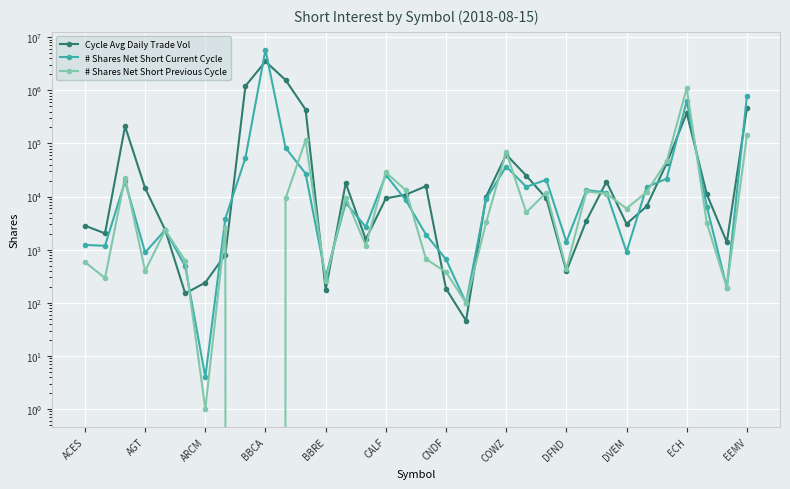

Reading left to right, transcribe all the data shown in this chart.

Cycle Avg Daily Trade Vol: 2835	2024	210246	14423	2358	150	240	805	1206563	3502042	1571246	435190	175	17970	1564	9247	10883	15711	184	46	10011	61830	24741	9300	396	3531	19067	3056	6542	42304	373636	11081	1383	458747
# Shares Net Short Current Cycle: 1230	1182	19464	885	2351	486	4	3864	53471	5803814	83077	27159	309	7612	2688	25639	8489	1922	659	99	9045	36781	15277	20684	1414	13248	11927	910	15075	21718	631937	6500	193	772240
# Shares Net Short Previous Cycle: 584	292	22708	397	2320	619	1	2532	0	0	9234	115653	260	9480	1197	28464	13160	667	378	99	3265	68982	5030	11916	438	12514	11318	5961	12181	45842	1096629	3192	193	141350